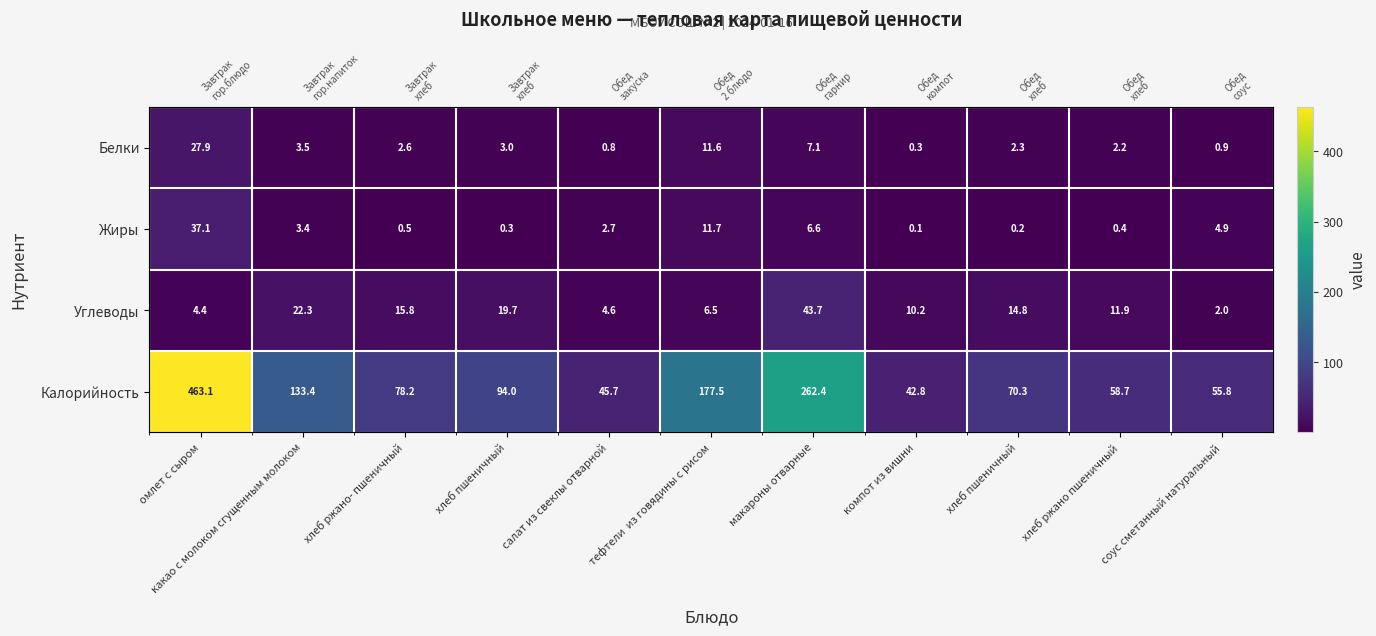

What is the difference between the second highest and second lowest values in the Белки series?

10.8